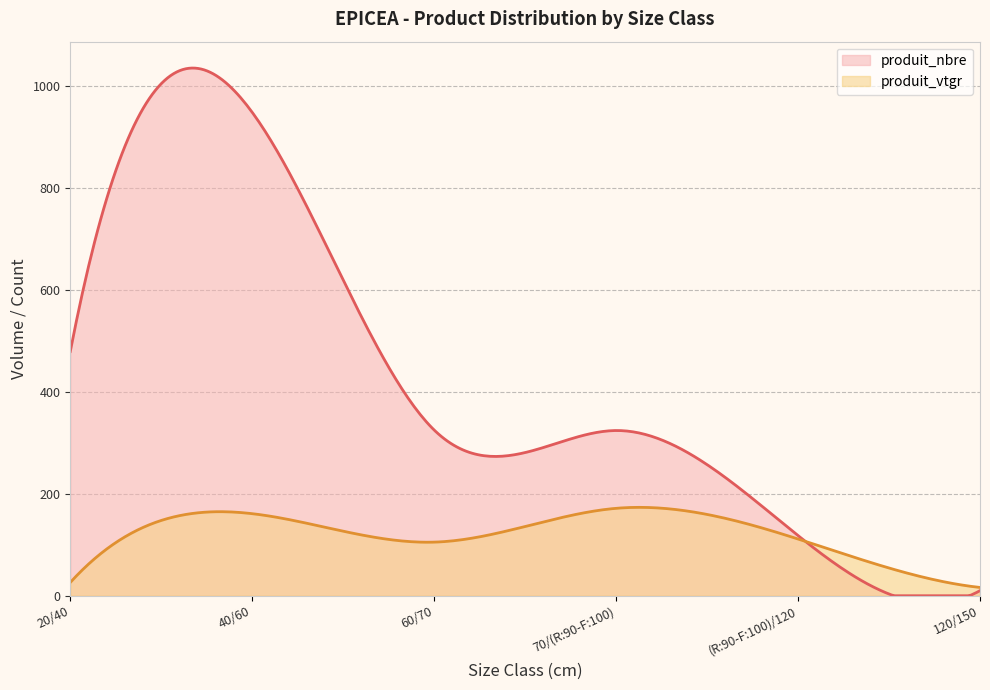

In produit_nbre, how many points are higher than both neighbors (excluding endpoints)?

2